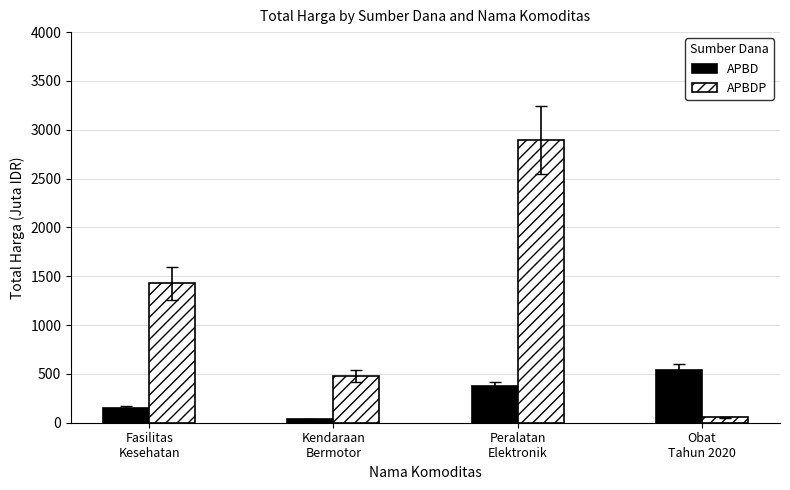

How many values in the APBD series are below 373?

2